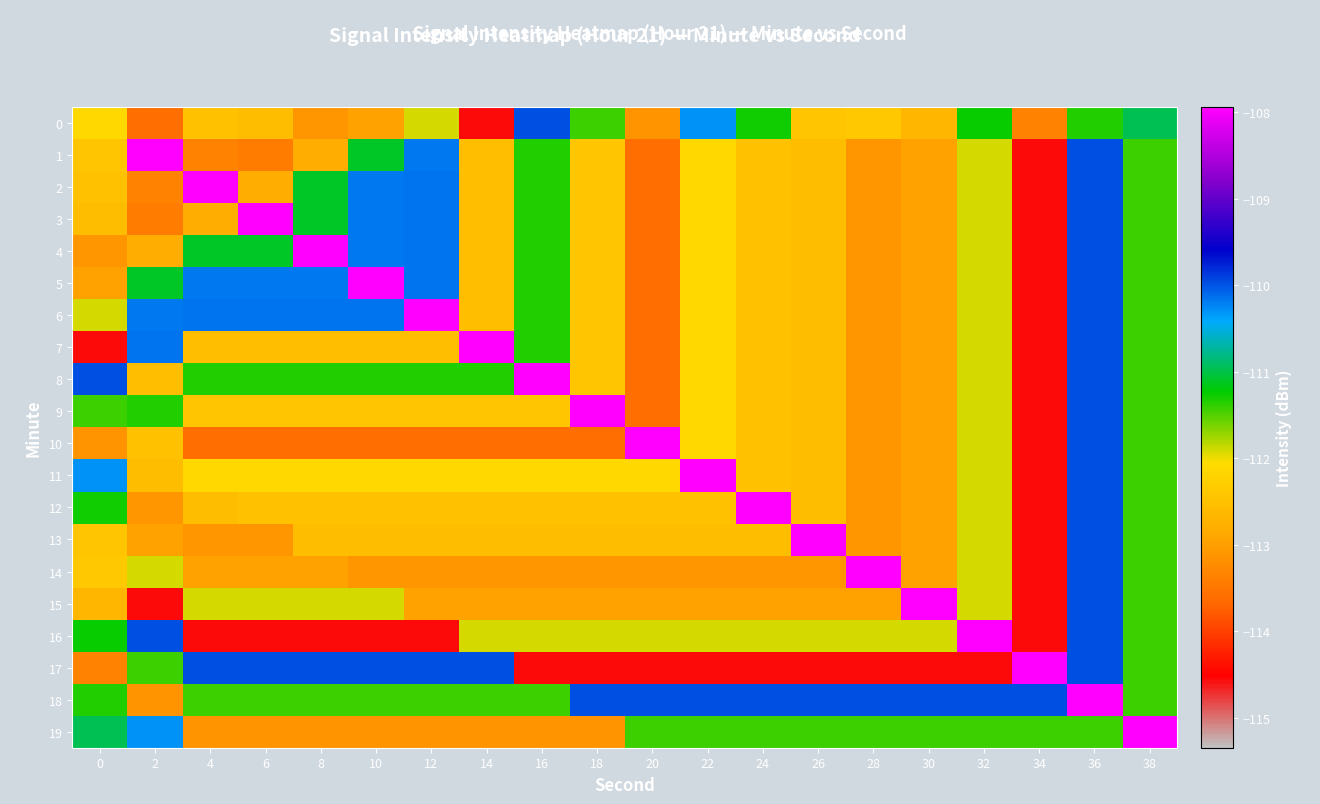

What is the spread (max minus min) of values at 14?

6.6